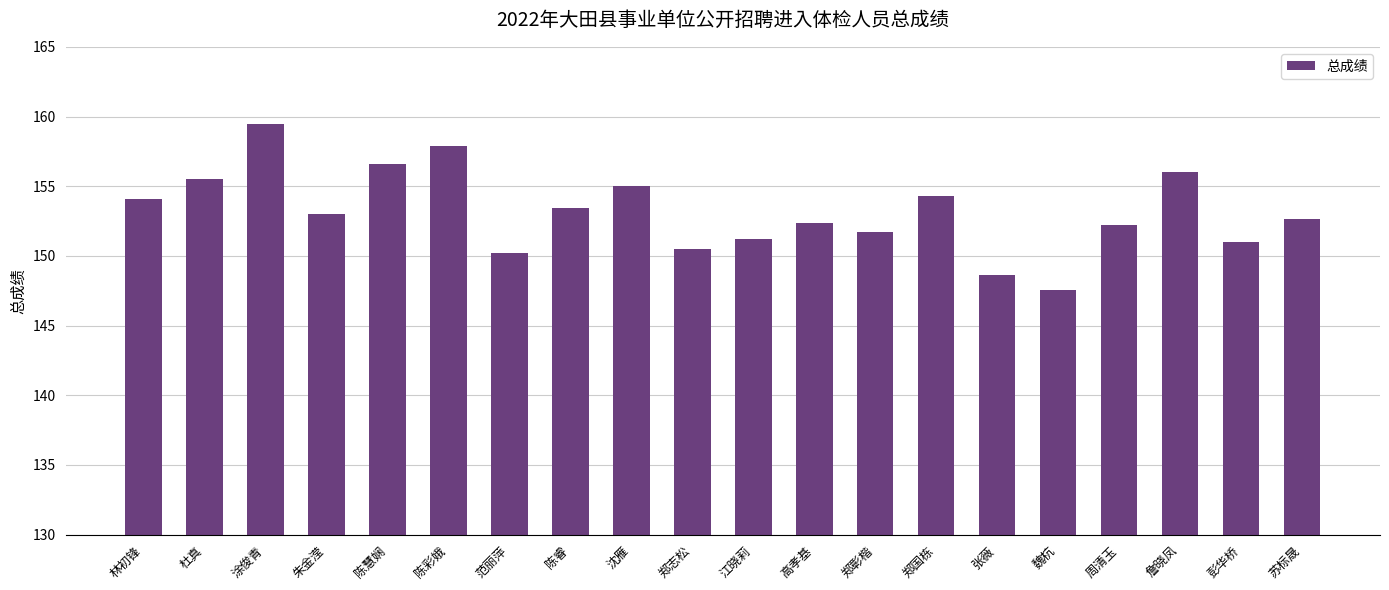

What is the ratio of the value at 林初锋 to the value at 江晓莉?

1.0